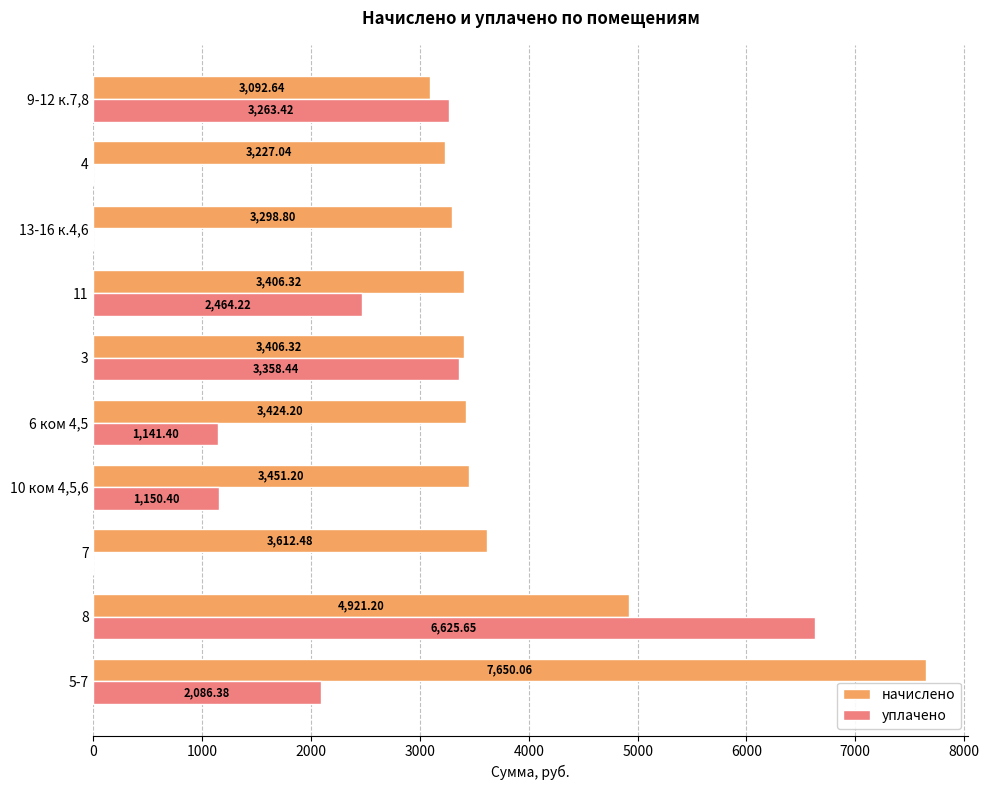

Which series changed the most between 7 and 9-12 к.7,8?

уплачено